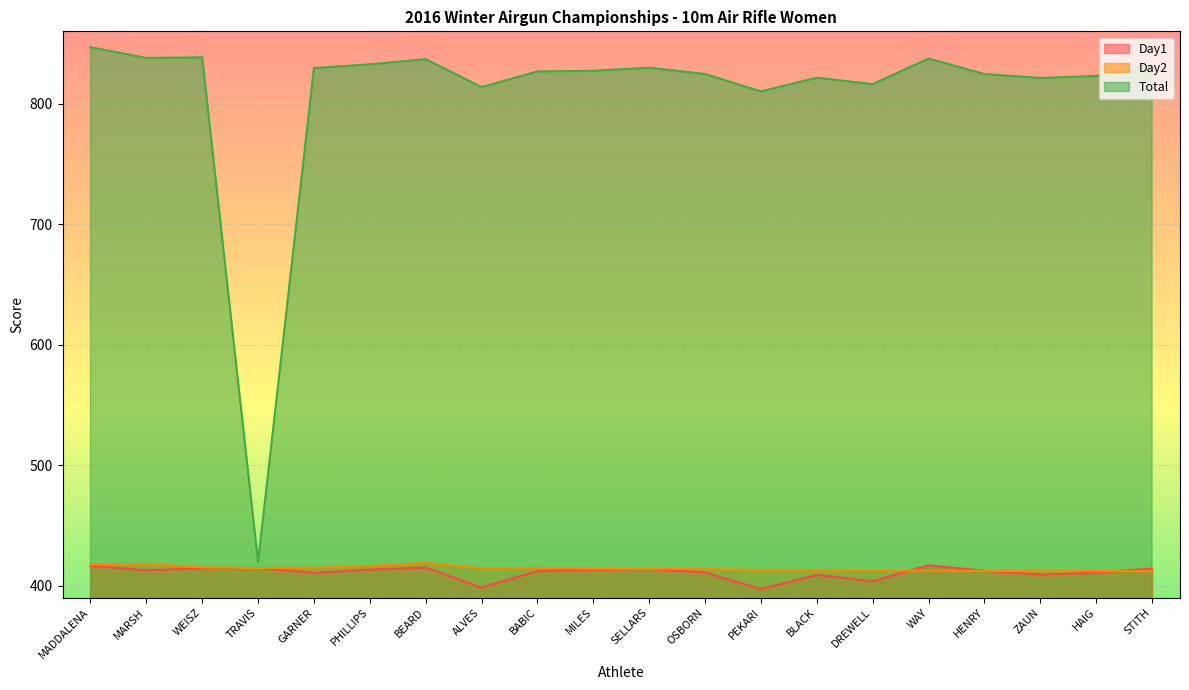

What is the difference between the highest and lowest values at ZAUN?

412.1